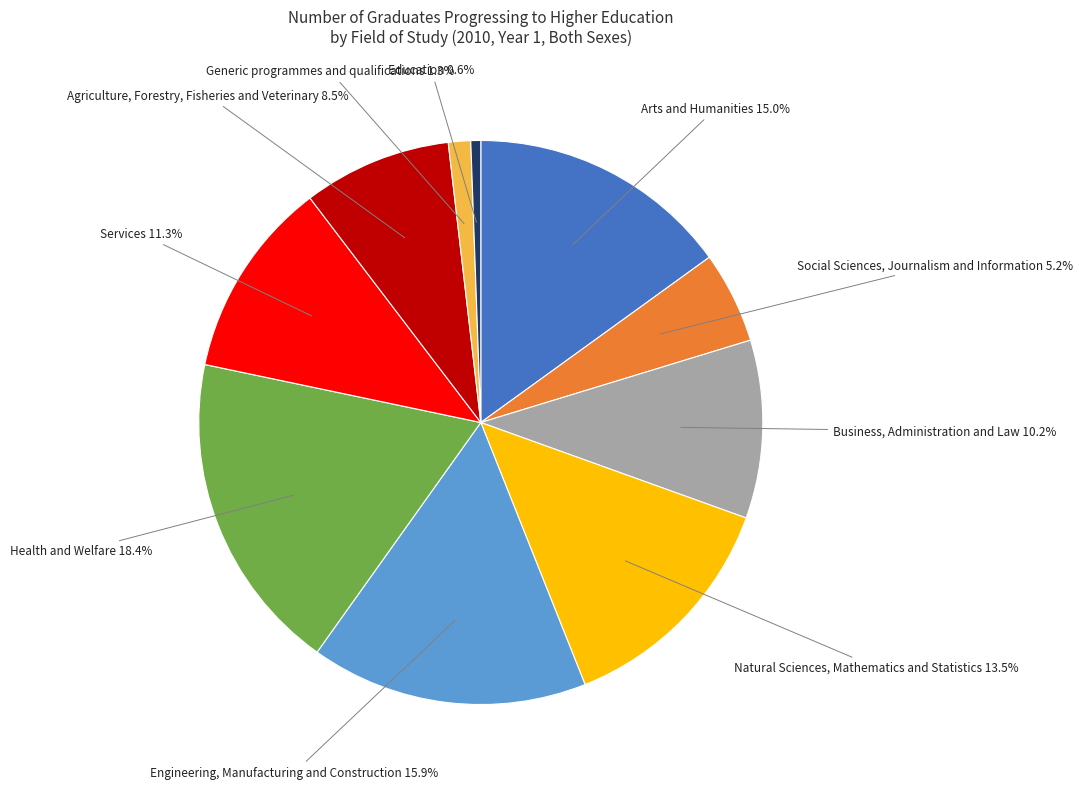

Is there any slice that represents more than half of the pie?

No